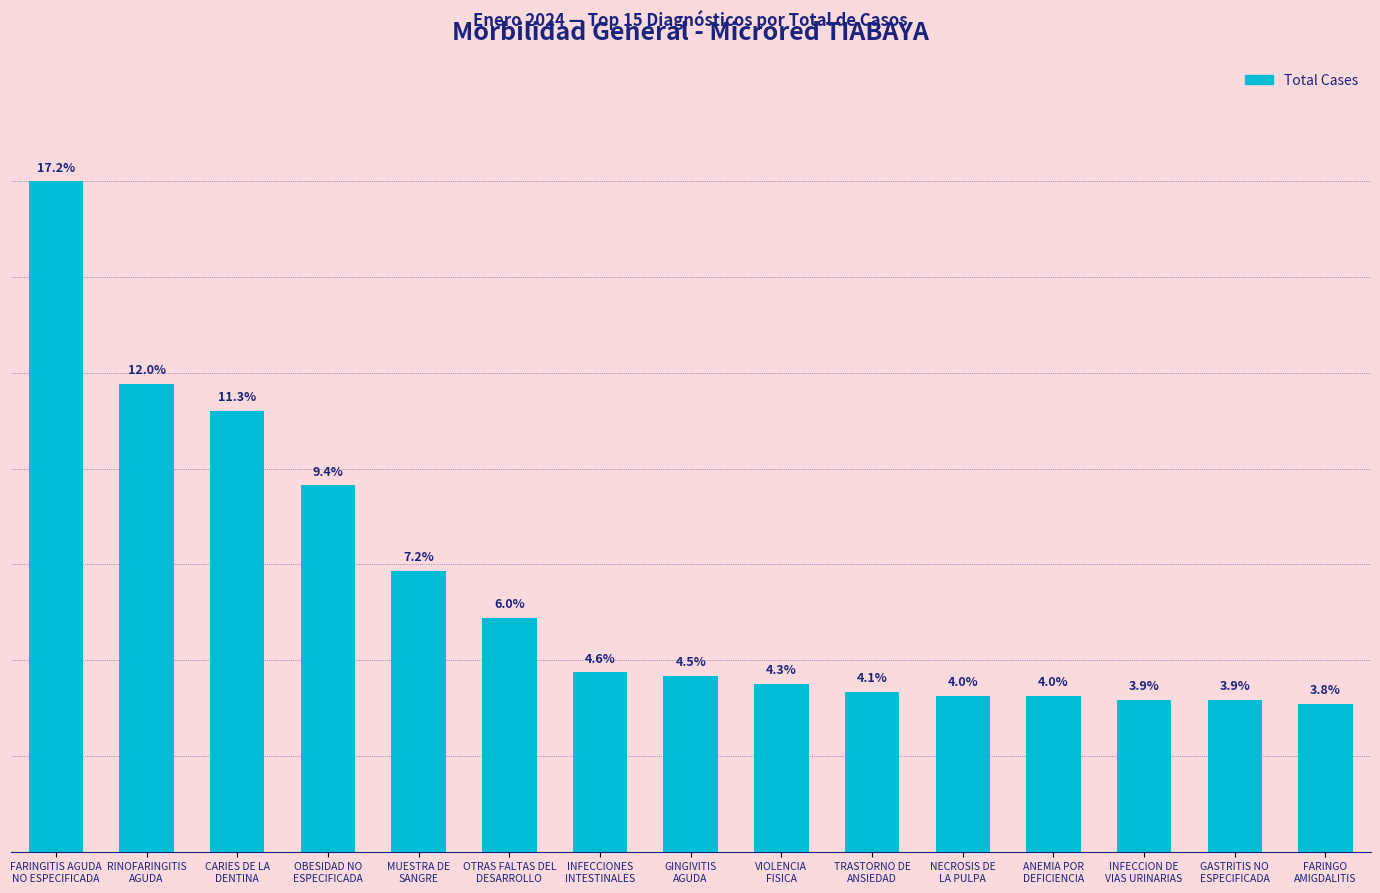

Does the chart contain any negative values?

No